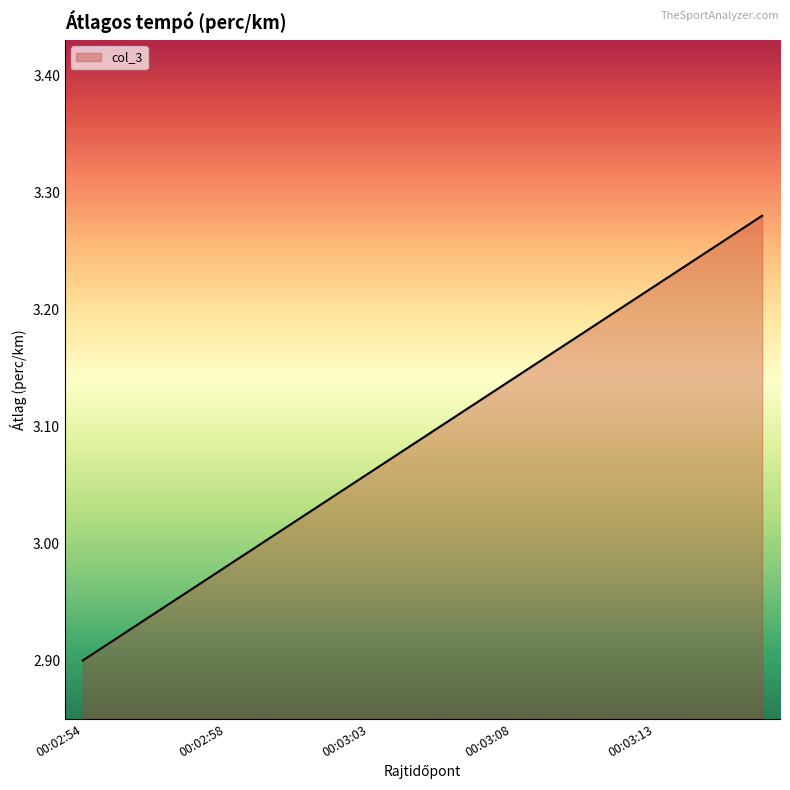

What is the difference between the maximum and minimum values?

0.4